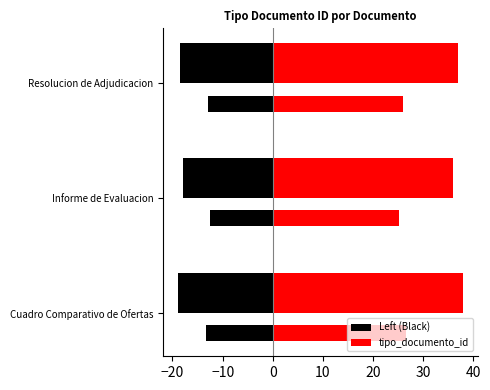

Rank the series at Cuadro Comparativo de Ofertas from lowest to highest value.

Left (Black), tipo_documento_id